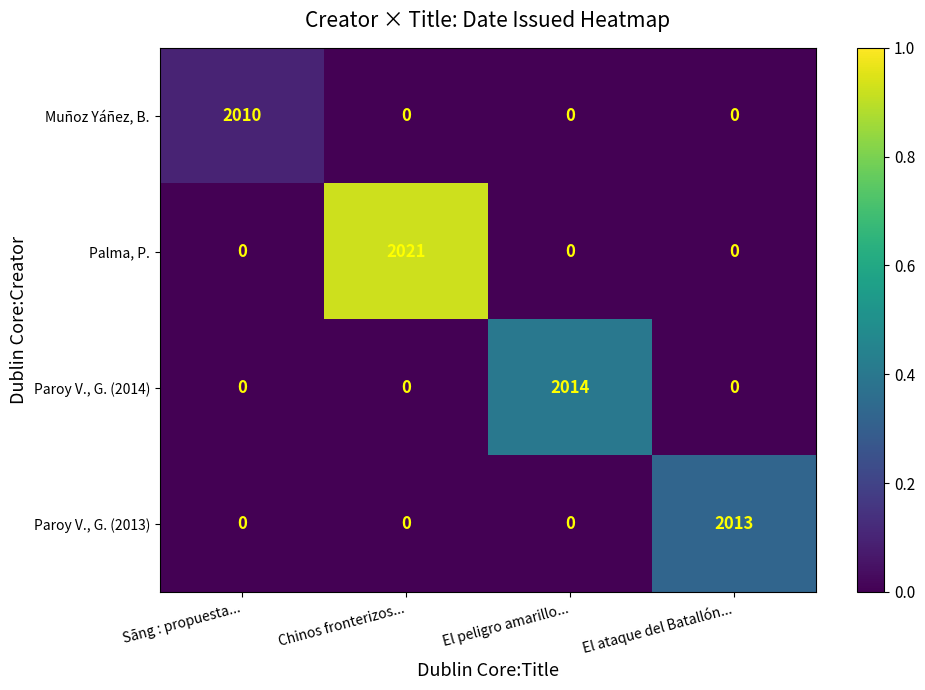

Count the Palma, P. values in the range 0 to 2021.

4